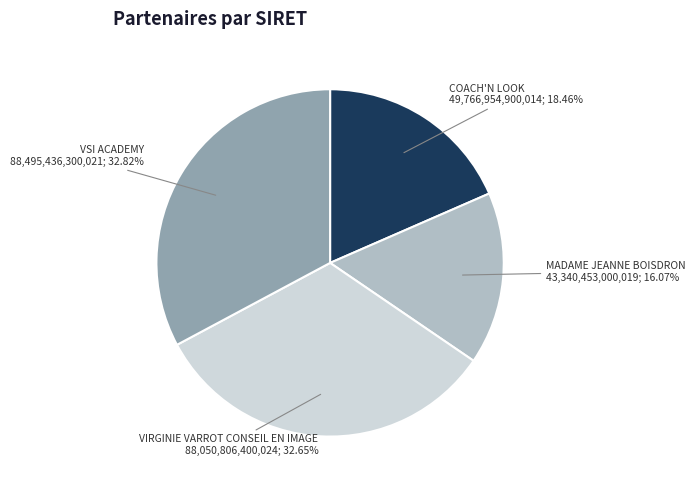

Does any single category account for the majority?

No